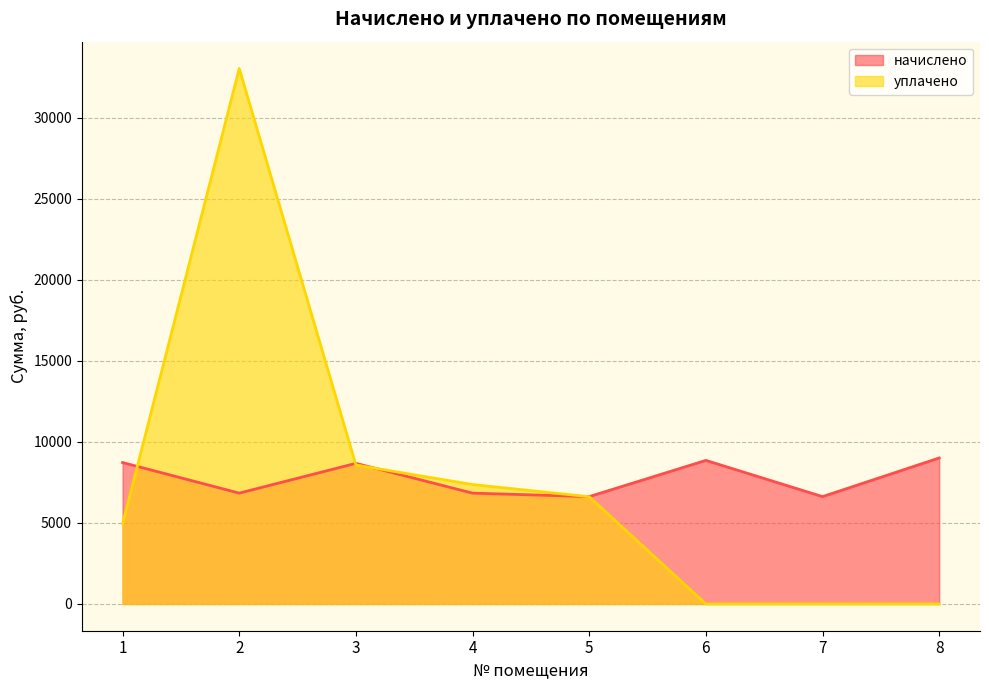

Does the chart display data point markers on the line(s)?

No